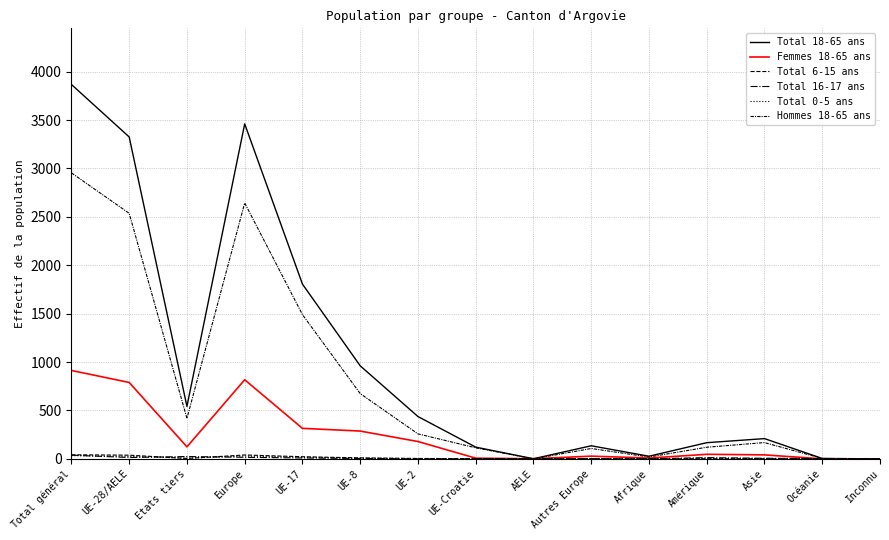

Between Etats tiers and Amérique, which is larger?

Etats tiers